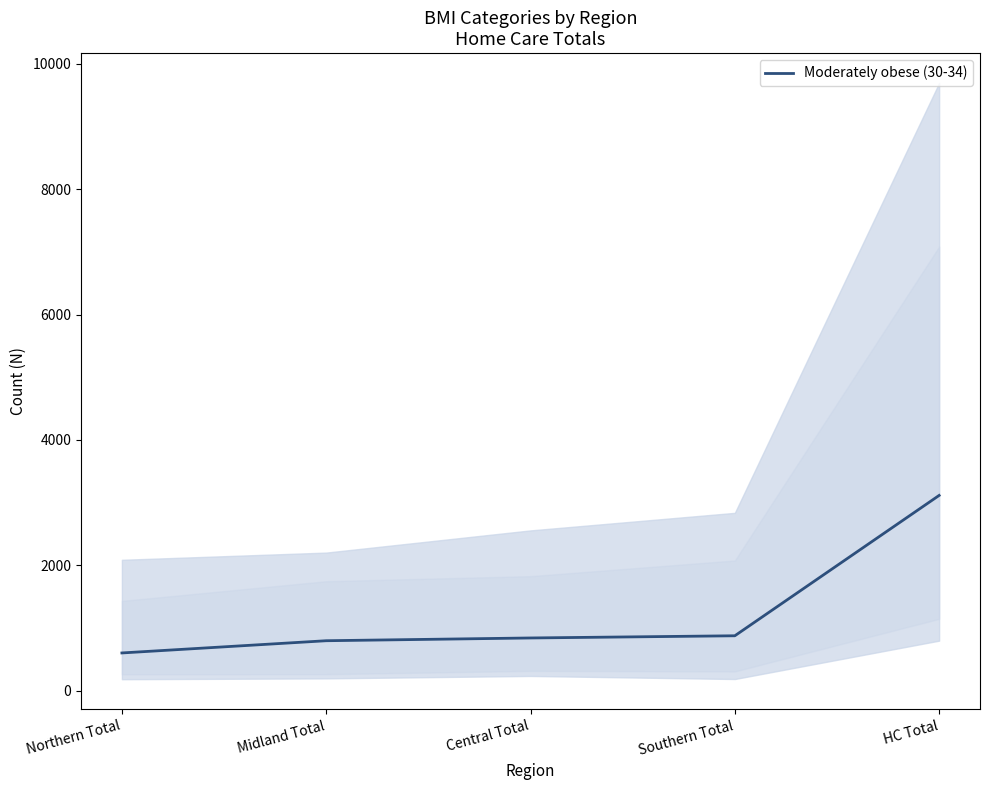

What is the difference between the second highest and minimum values?

274